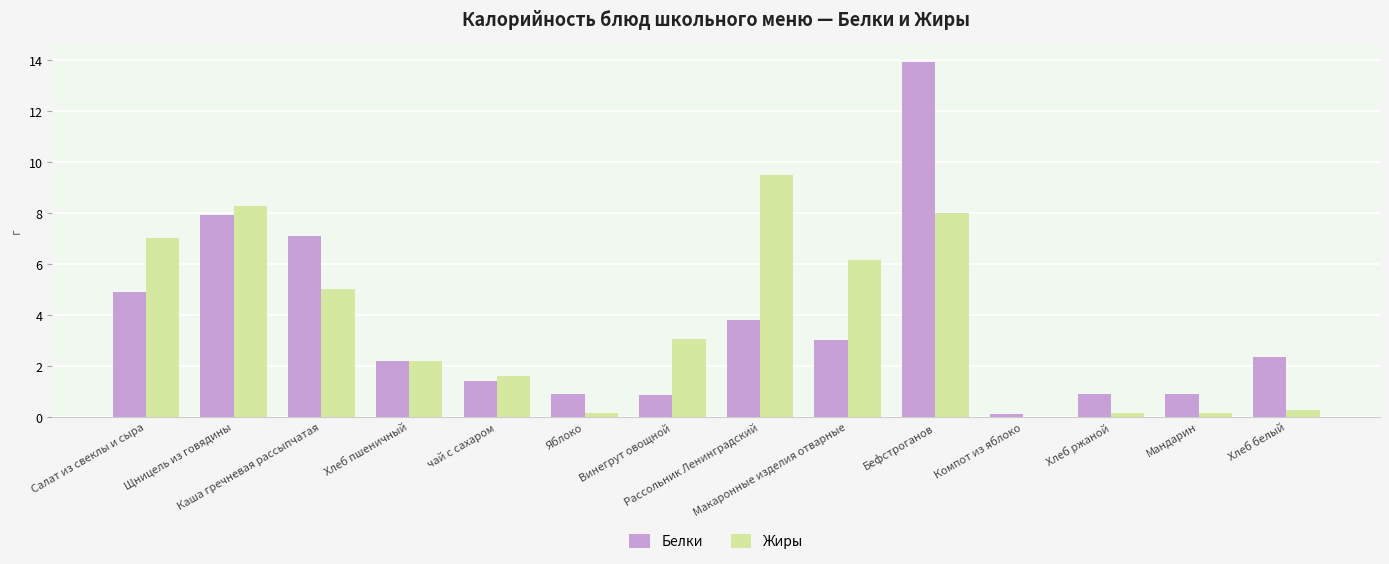

Are the bars grouped side by side (vs. stacked)?

Yes